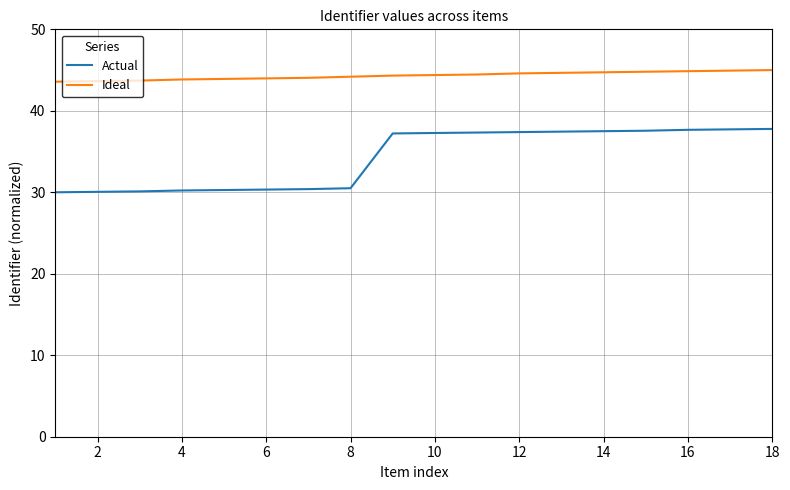

Which series has the largest total across all categories?

Ideal